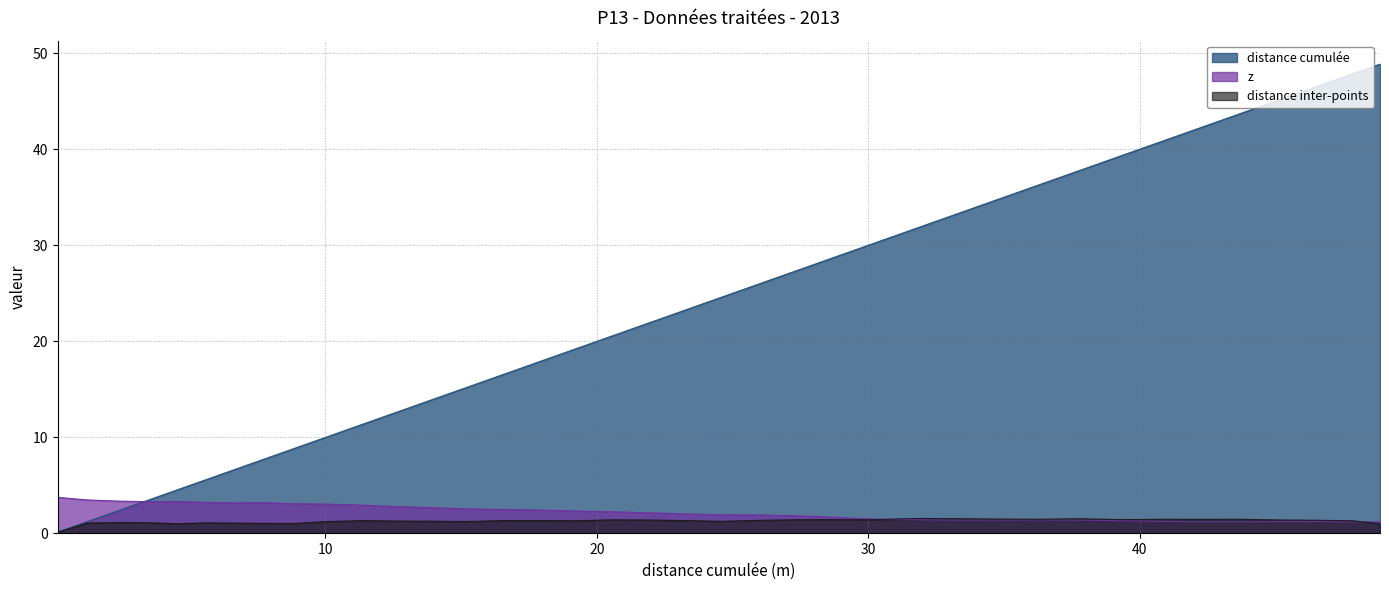

List the series in order of their peak value, lowest first.

distance inter-points, z, distance cumulée